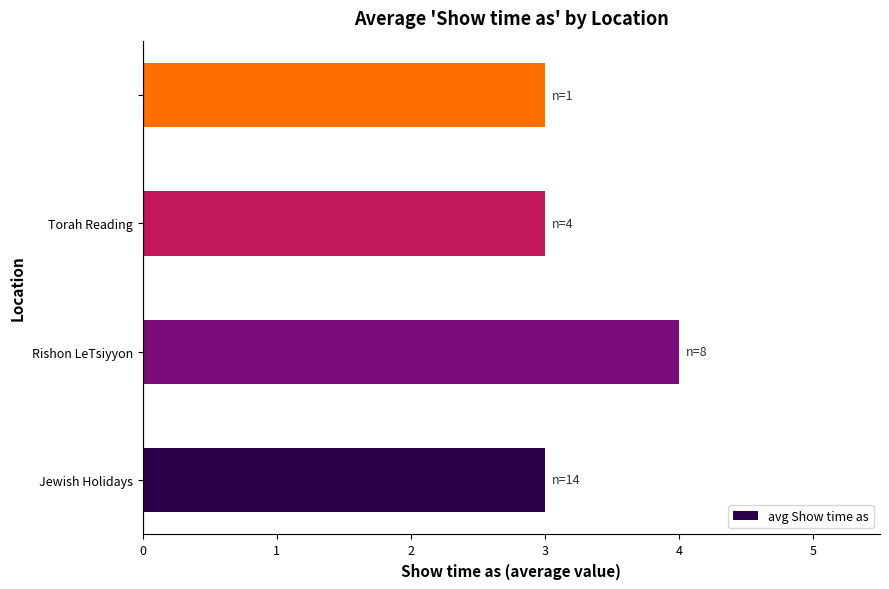

What is the maximum value shown in the chart?

4